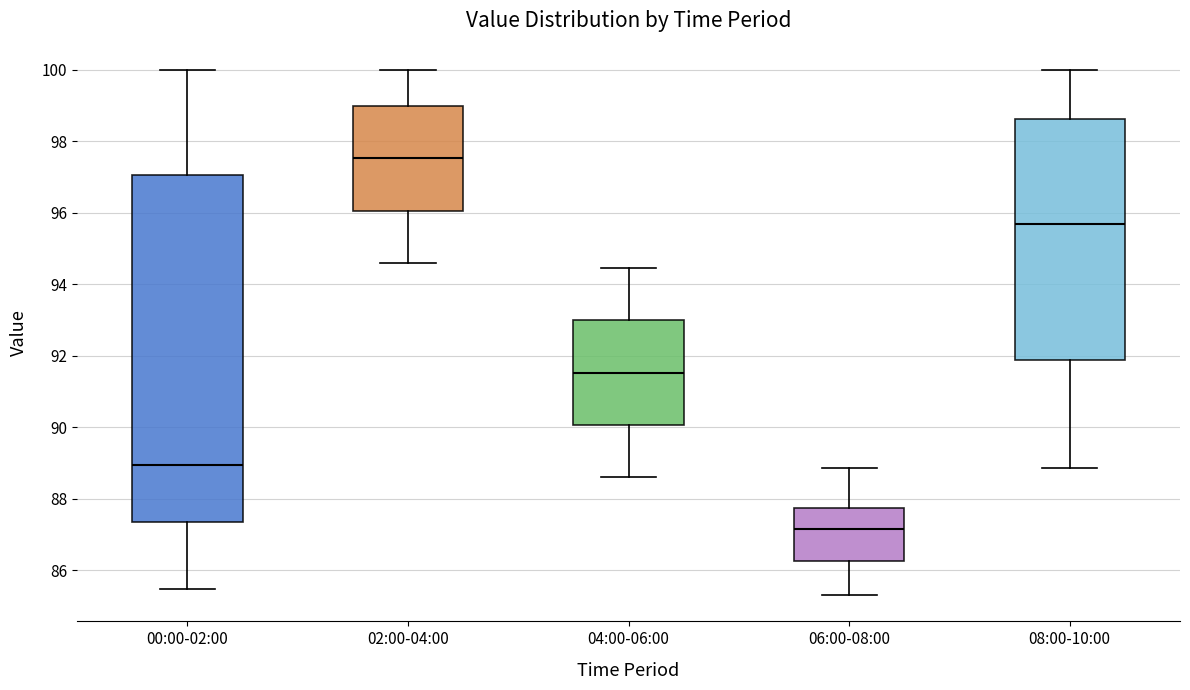

Comparing the boxes themselves (not the whiskers), which one is the tallest?

00:00-02:00